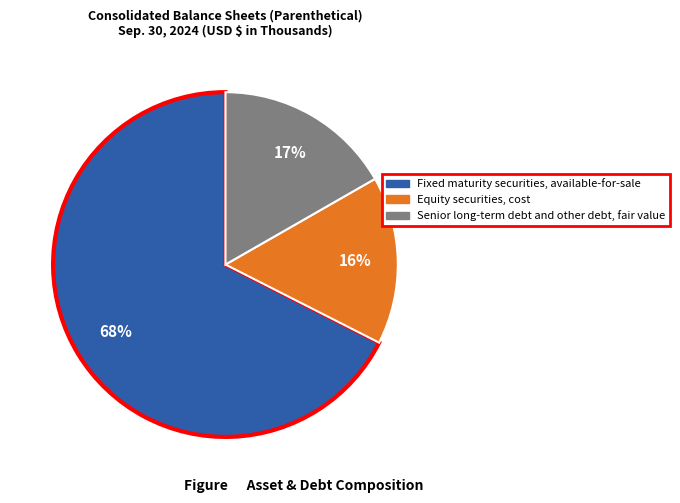

Is Fixed maturity securities, available-for-sale the majority of the pie?

Yes